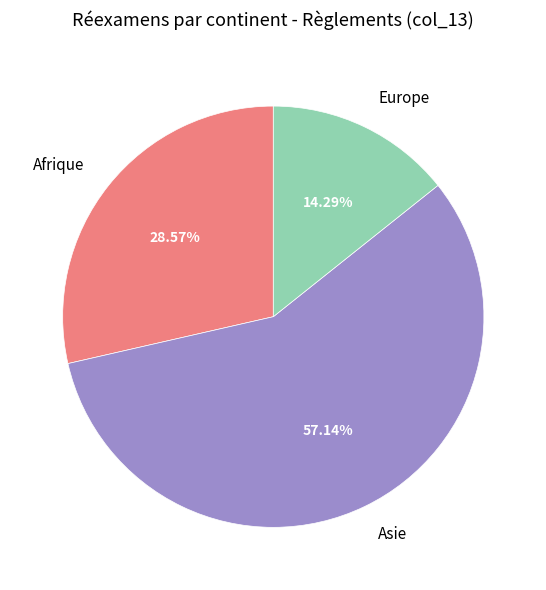

Between Europe and Afrique, which is larger?

Afrique